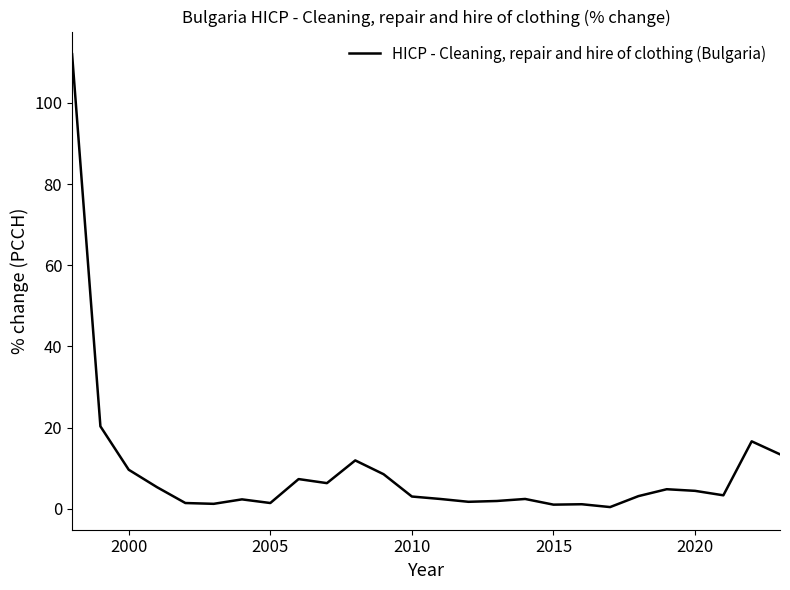

What is the maximum value shown in the chart?

112.0